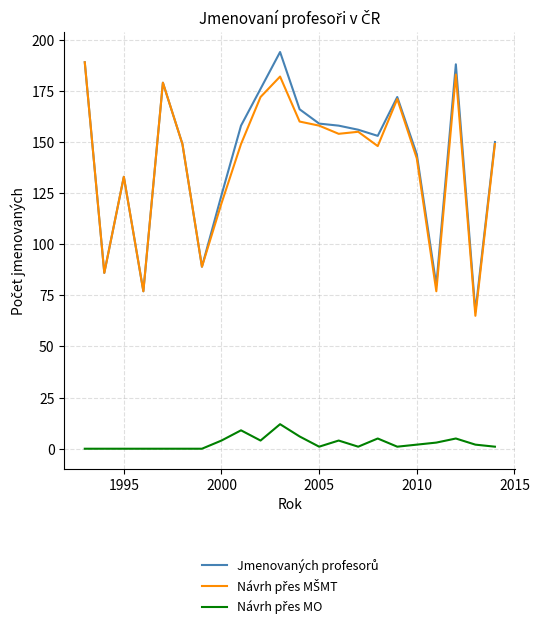

Which series has the largest total across all categories?

Jmenovaných profesorů